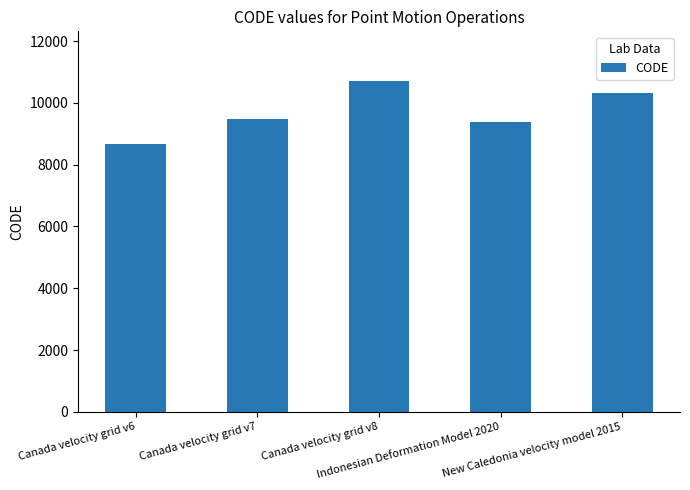

What is the sum of all values?

48564